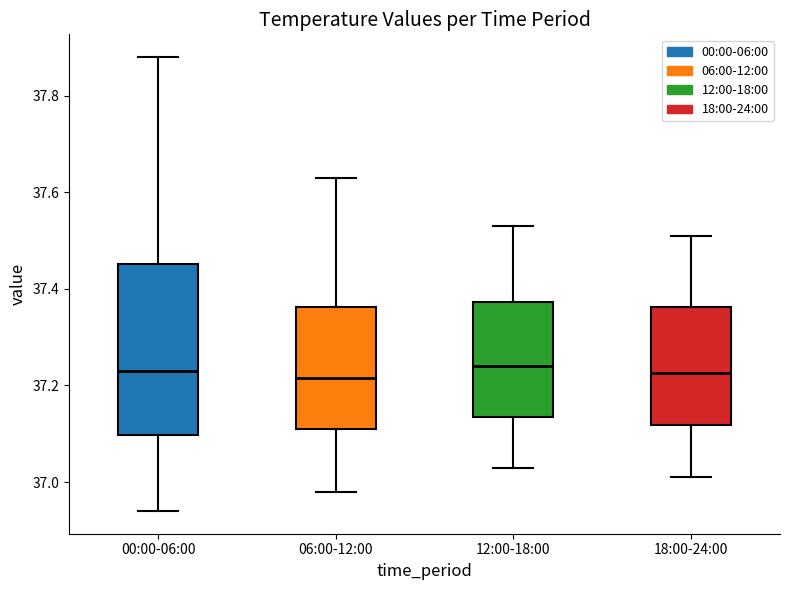

Reading left to right, transcribe this box plot: for each box, give where its median line is, the range the box spans, and where its two whiskers end, as read against the y-axis. The values are not printed on the chart, so give them approximately, as read against the axis.

00:00-06:00: median 37.24, box 37.10 to 37.46, whiskers 36.94 to 37.88
06:00-12:00: median 37.22, box 37.12 to 37.36, whiskers 36.98 to 37.64
12:00-18:00: median 37.24, box 37.14 to 37.38, whiskers 37.04 to 37.54
18:00-24:00: median 37.22, box 37.12 to 37.36, whiskers 37.02 to 37.52